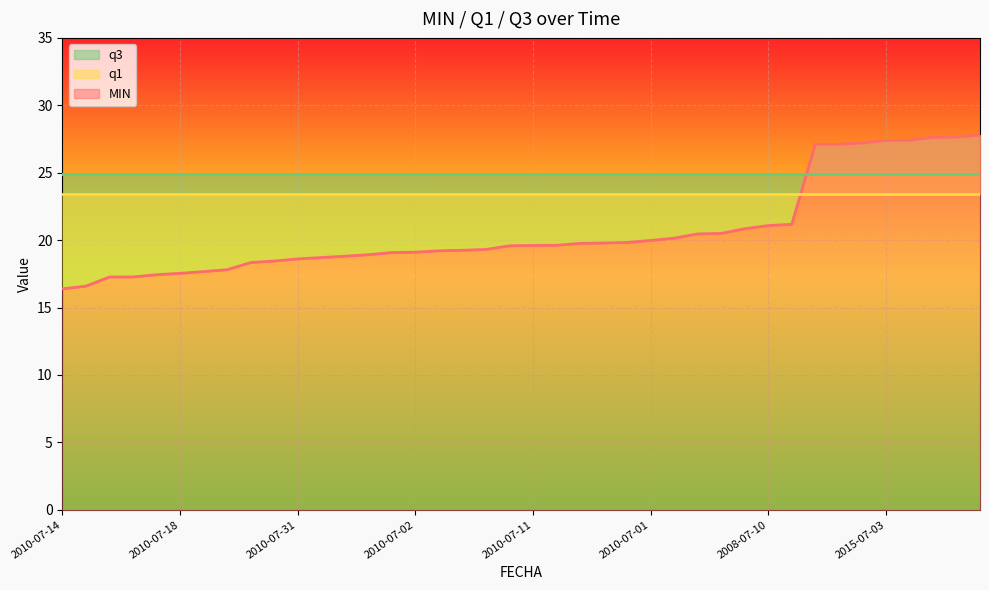

True or false: q1 and q3 cross at least once.

False